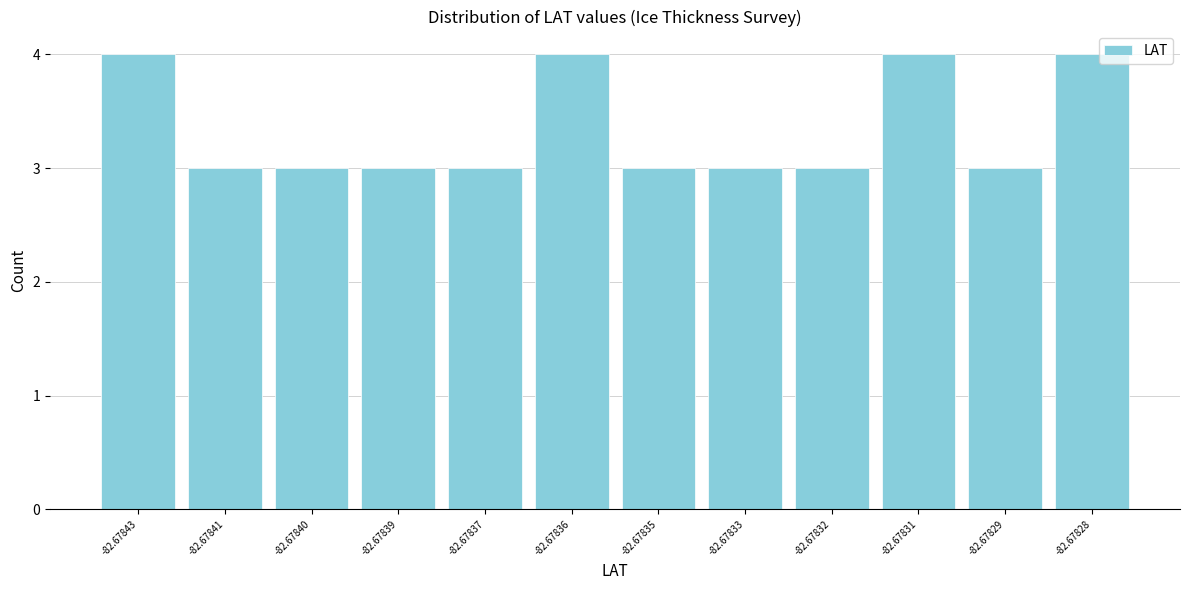

Reading left to right, extract all data points from this chart.

4	3	3	3	3	4	3	3	3	4	3	4